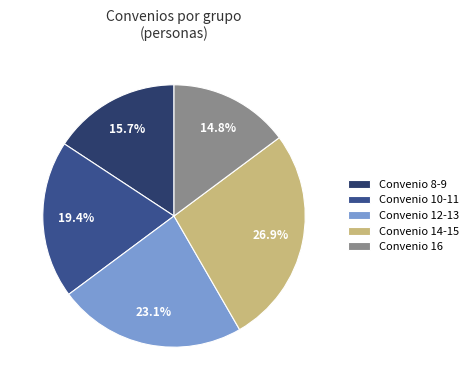

Which has a higher value, Convenio 8-9 or Convenio 12-13?

Convenio 12-13